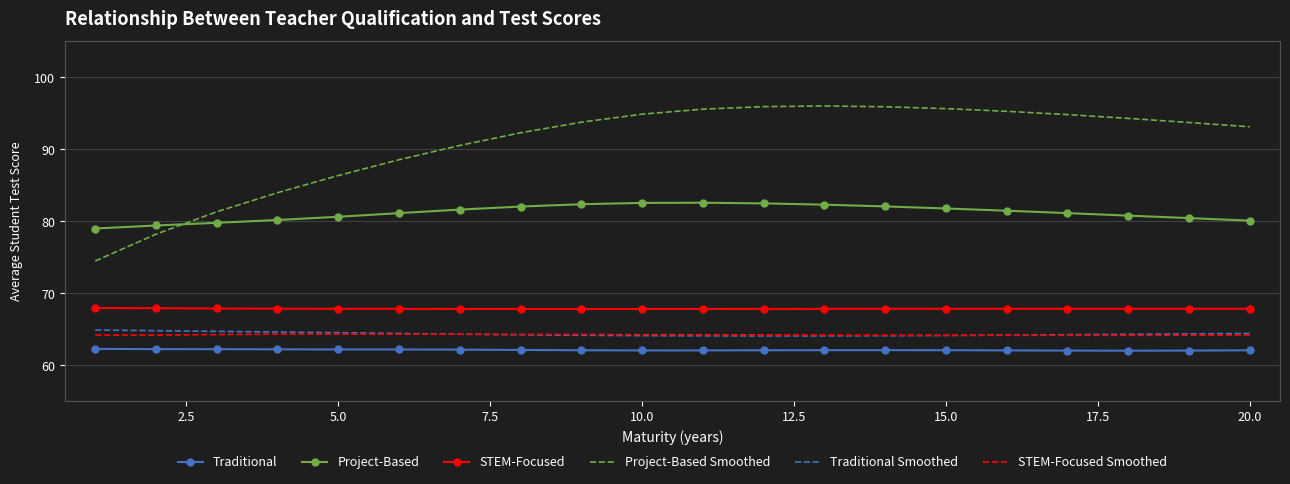

What is the lowest value of the STEM-Focused series?

67.8